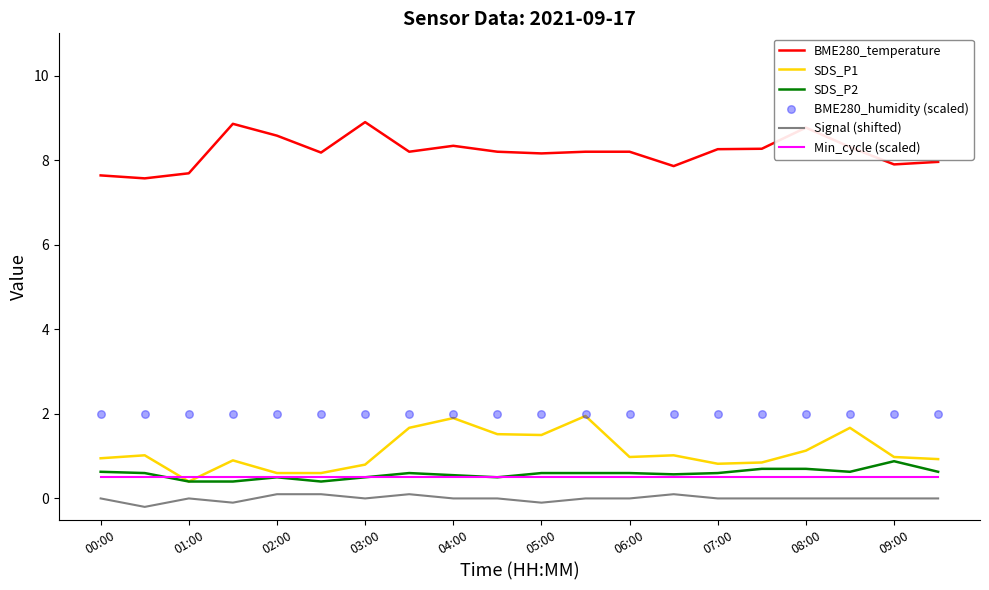

Is the value of SDS_P1 at 07:00 greater than the value of BME280_temperature at 02:00?

No